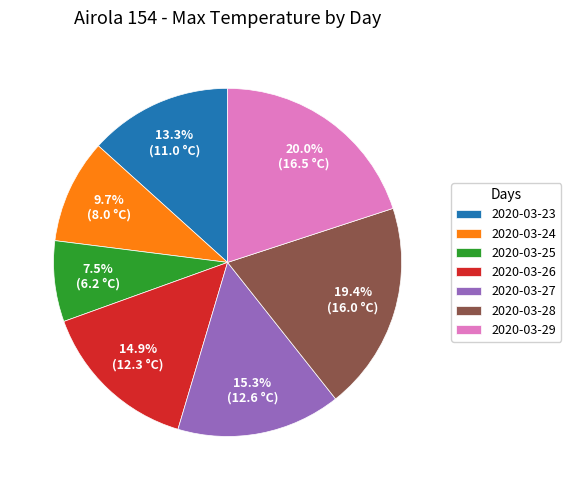

Count the number of slices in the pie.

7